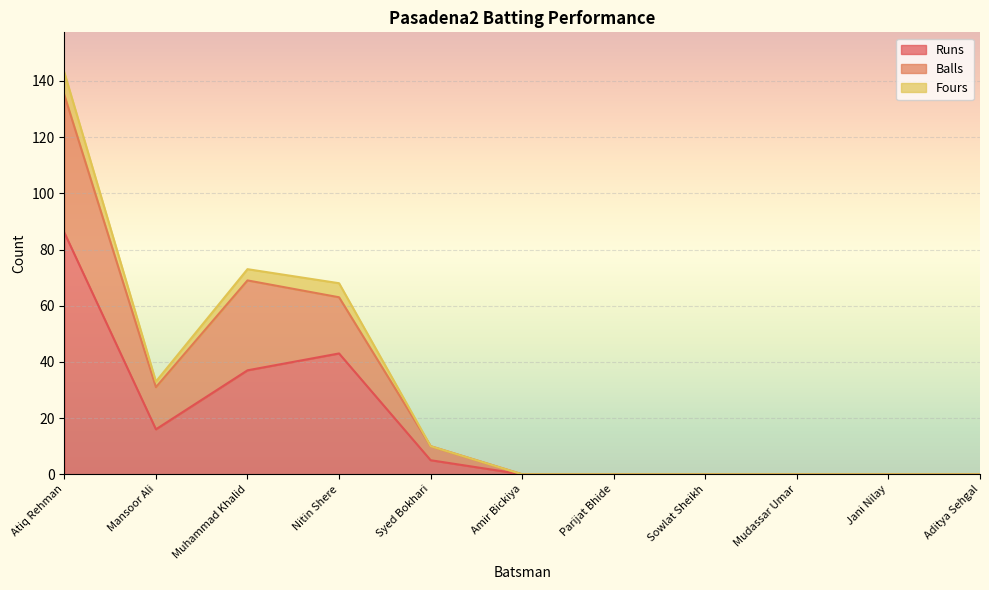

Which series has the widest spread of values?

Fours